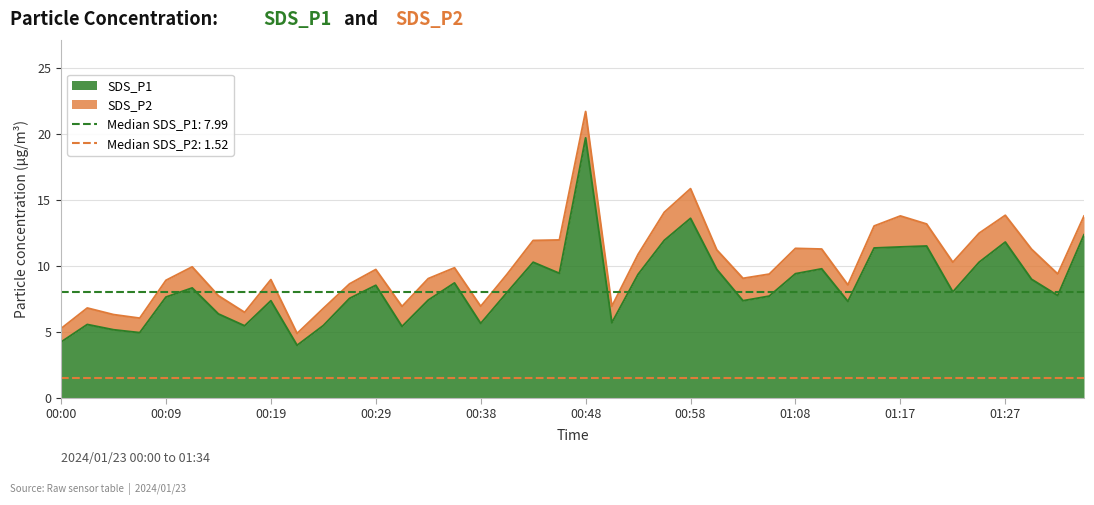

How many data points are less than 8?

20